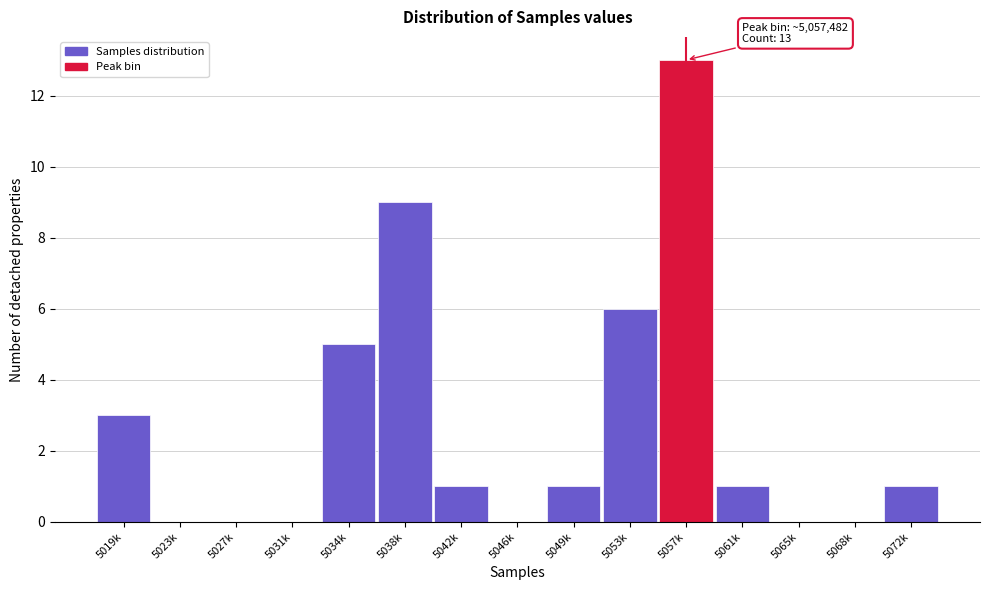

Reading left to right, list all the values displayed in this chart.

5019k=3	5023k=0	5027k=0	5031k=0	5034k=5	5038k=9	5042k=1	5046k=0	5049k=1	5053k=6	5057k=13	5061k=1	5065k=0	5068k=0	5072k=1